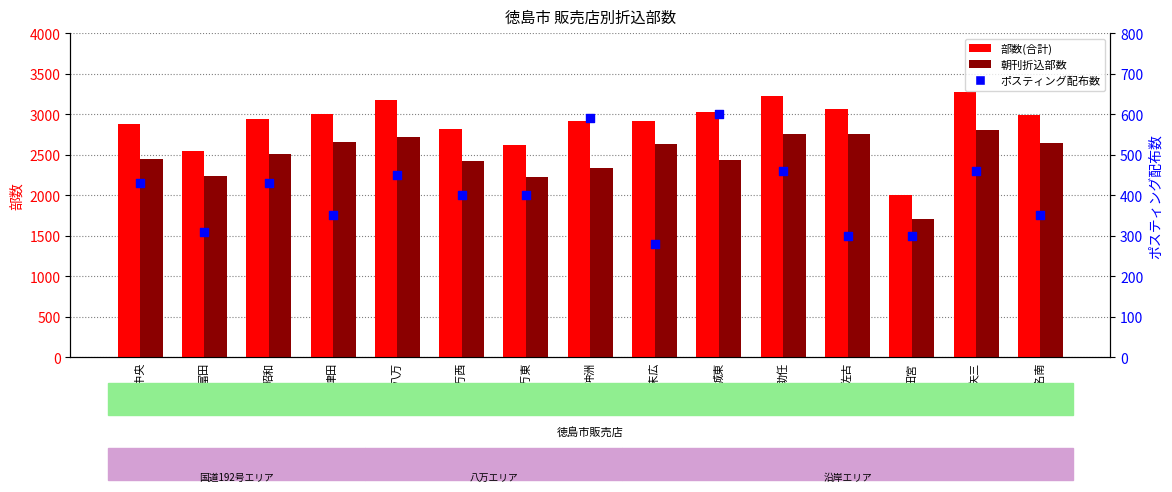

Which series has the largest total across all categories?

部数(合計)